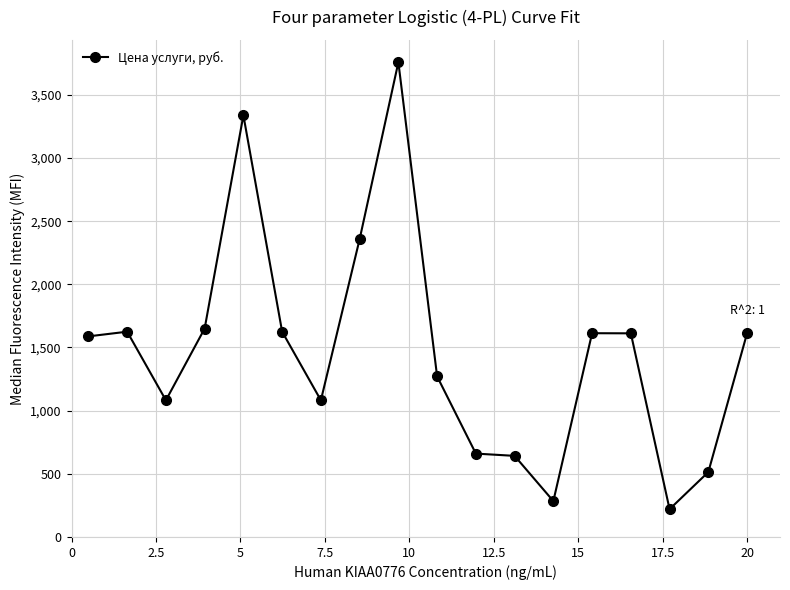

What is the value of the 8th point from the left?

2357